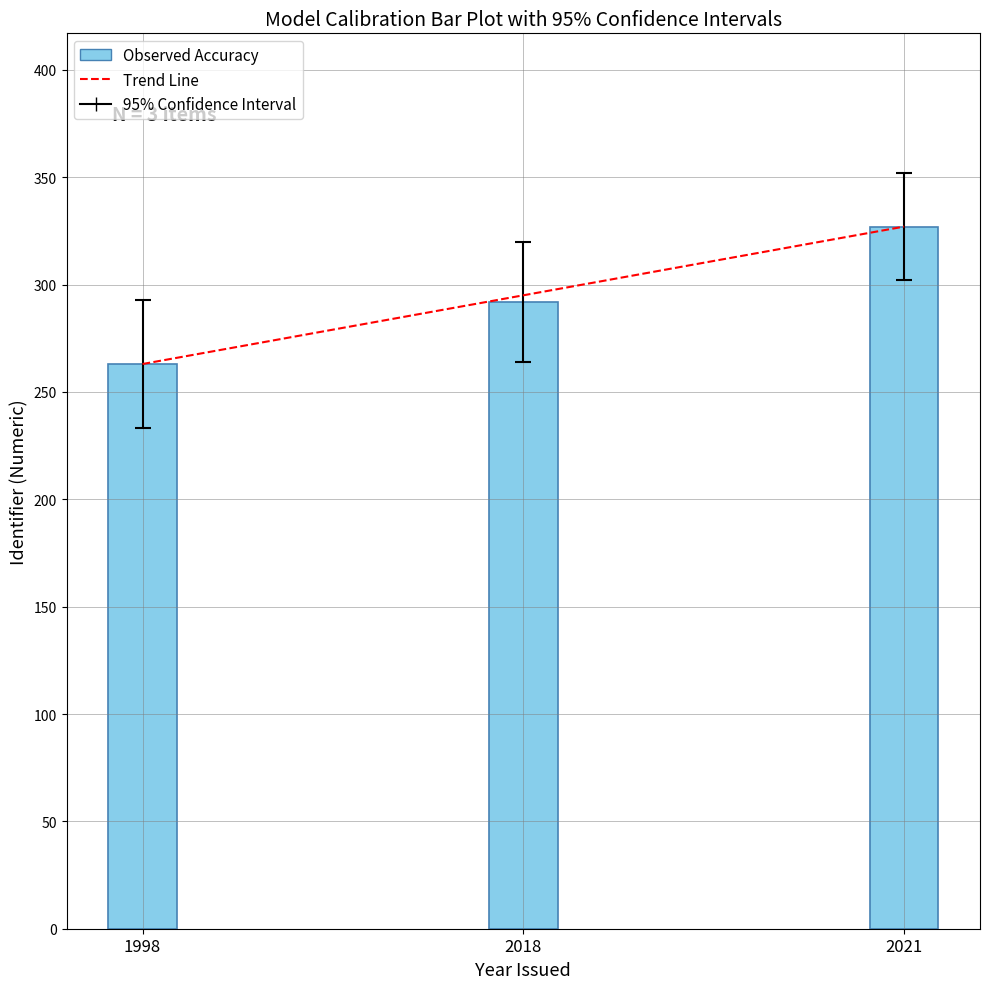

The value at 2021 is 327. True or false?

True